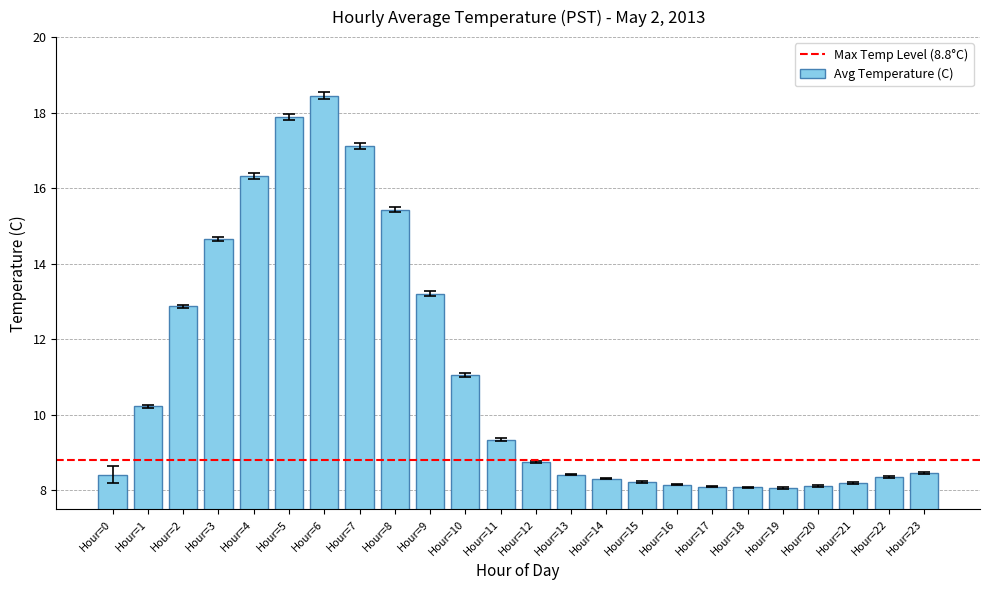

The value at Hour=17 is 8.1. True or false?

True